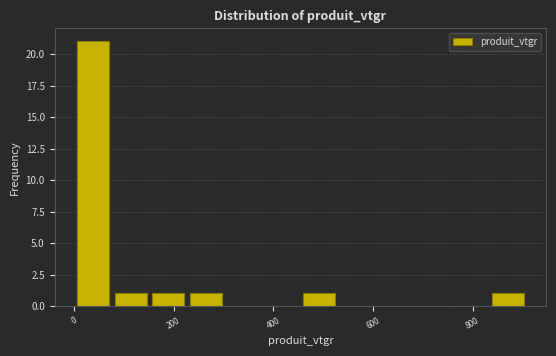

Around what value on the x-axis is the tallest bar? Give the approximate position of its centre, as read against the axis.

40